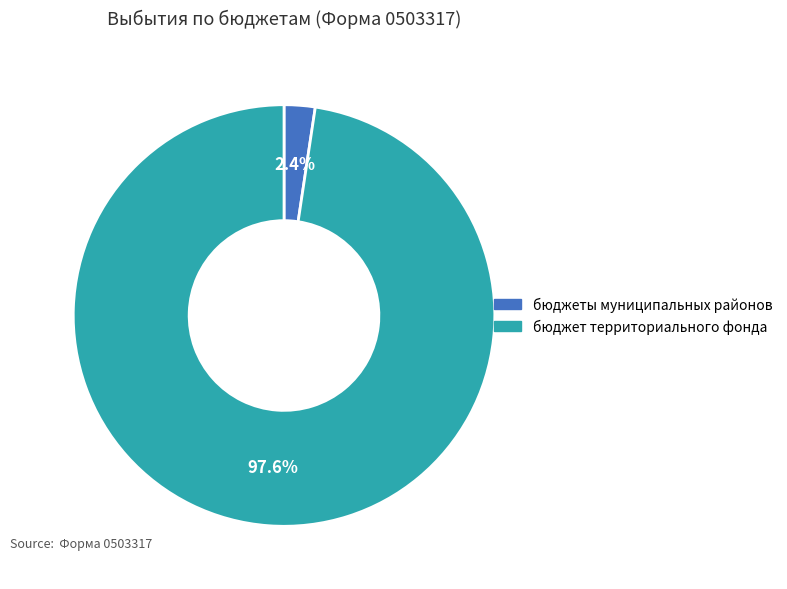

Between бюджет территориального фонда and бюджеты муниципальных районов, which is larger?

бюджет территориального фонда